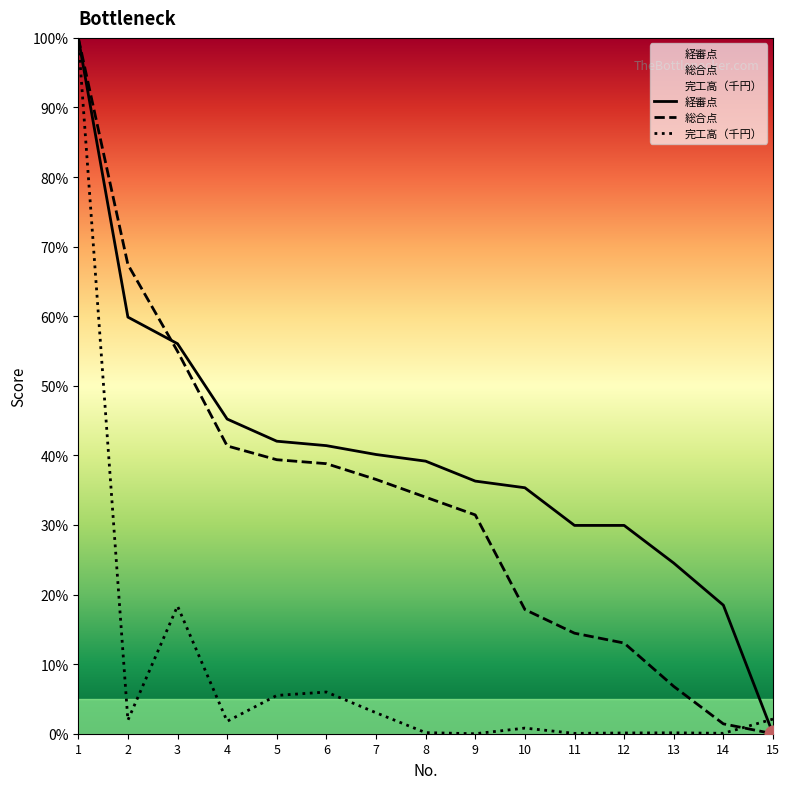

What is the highest value of the 総合点 series?

100.0